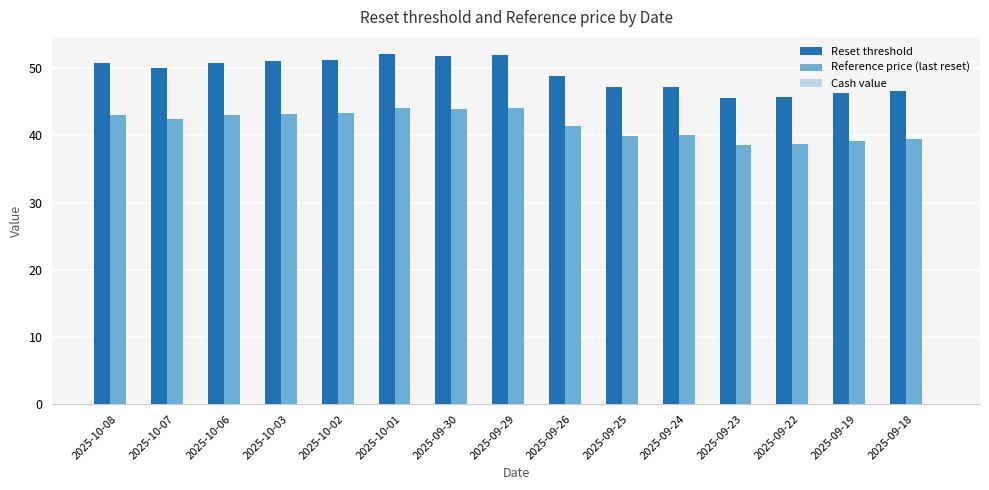

What is the sum of all Reset threshold values?

737.1